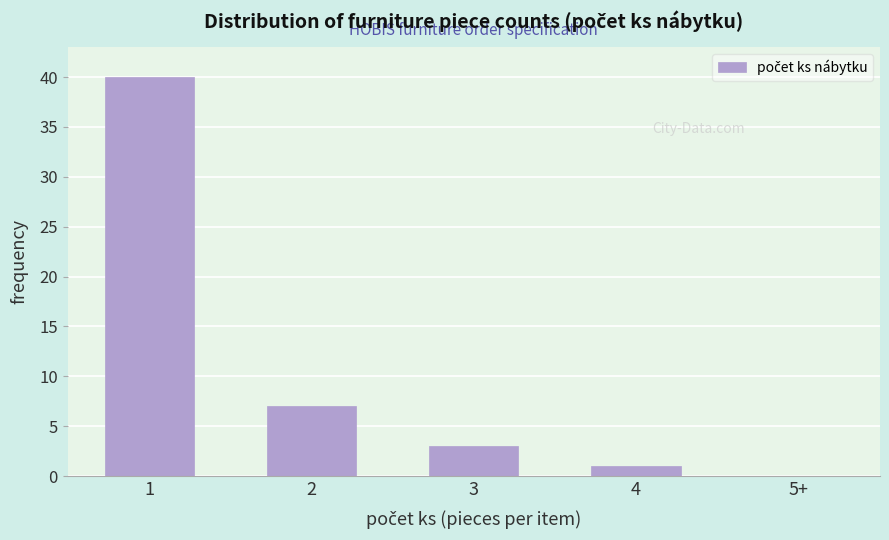

Reading right to left, what are all the values shown in this chart?

5+=0	4=1	3=3	2=7	1=40